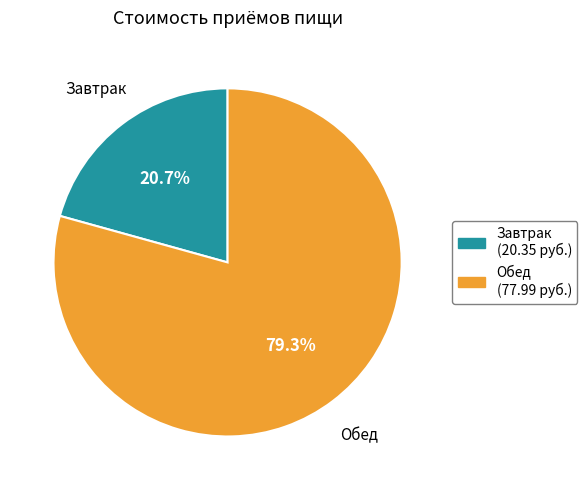

What portion of the pie excludes Обед?

20.7%